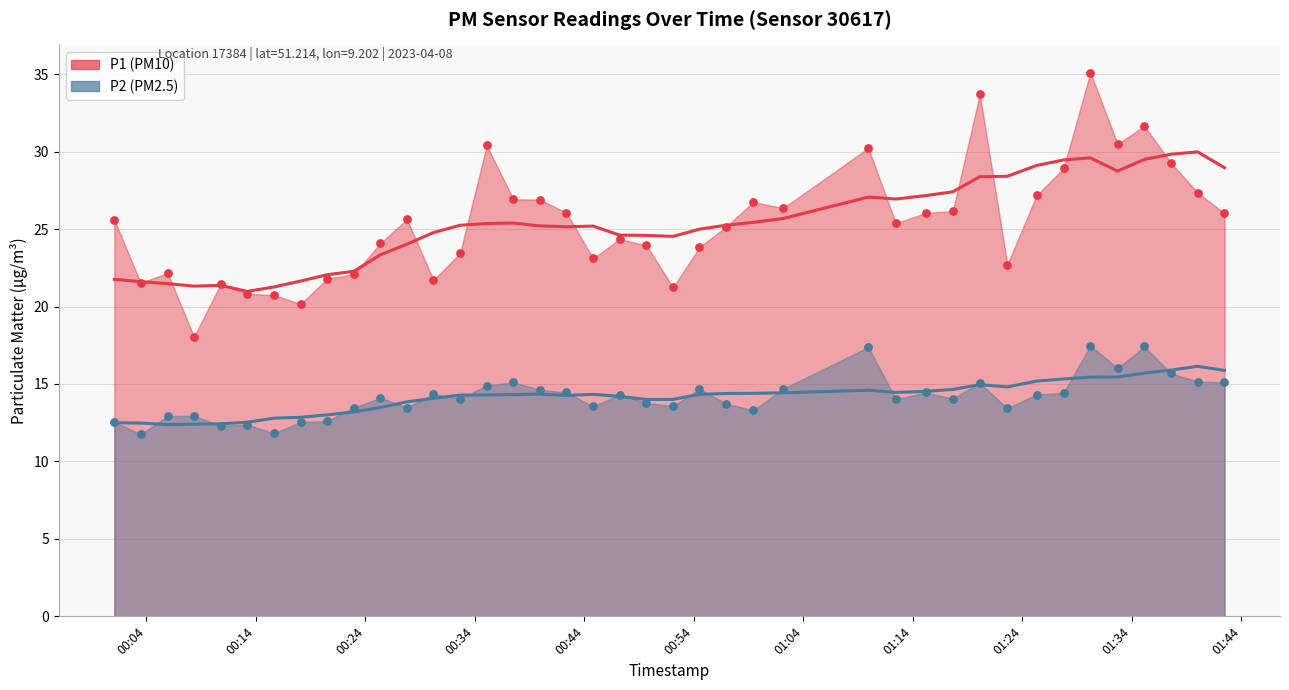

At how many categories does at least one series exceed 22?

31